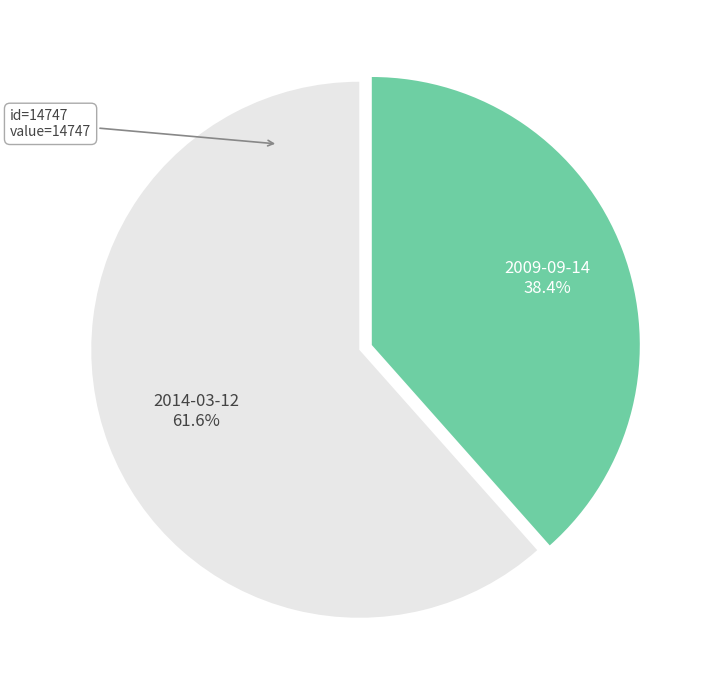

Does any single category account for the majority?

Yes